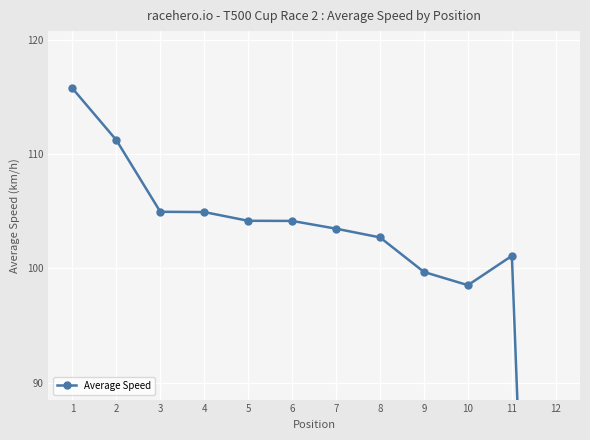

Reading left to right, list all the values displayed in this chart.

1=115.7	2=111.2	3=105.0	4=104.9	5=104.2	6=104.2	7=103.5	8=102.7	9=99.7	10=98.5	11=101.1	12=0.0